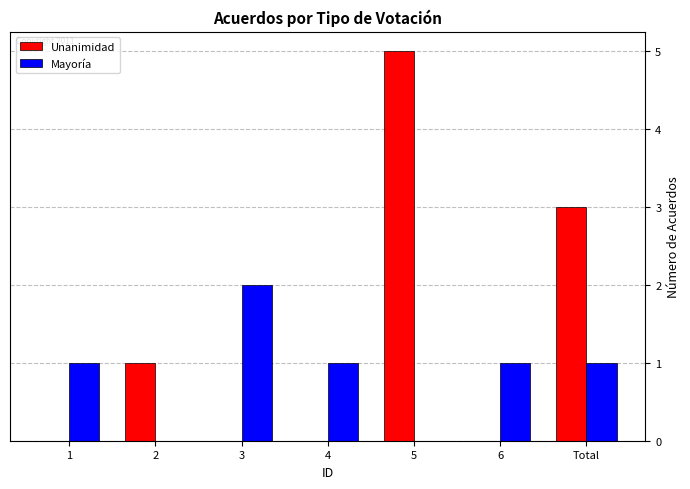

The value of Mayoría at Total is 1. True or false?

True